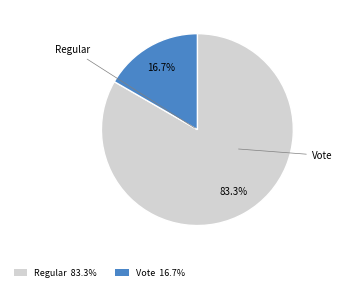

Count the number of slices in the pie.

2